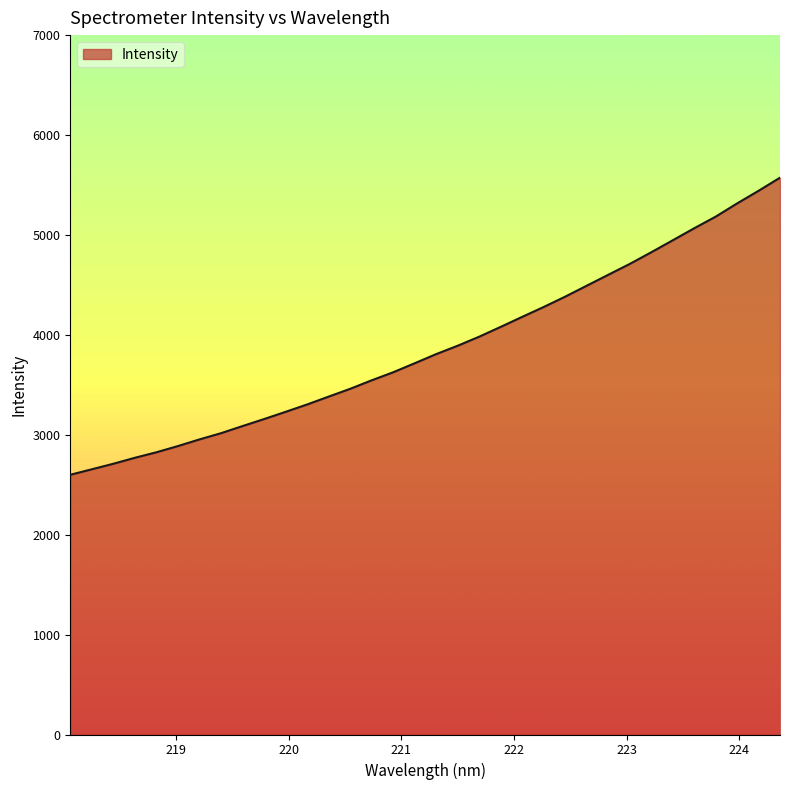

What is the smallest value displayed?

2599.4